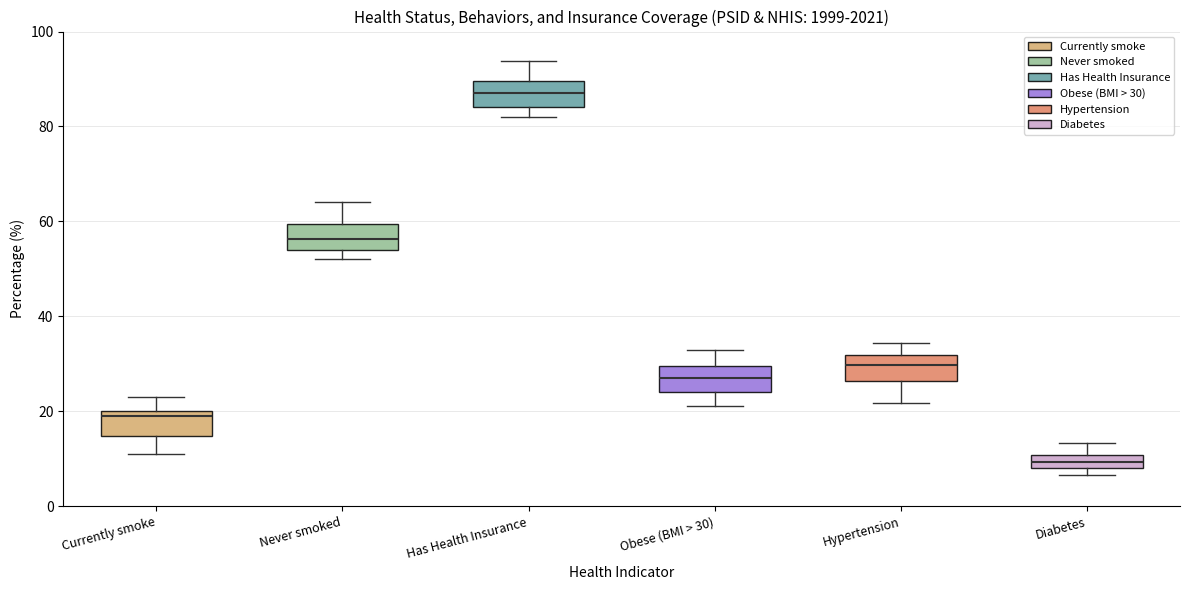

Where does the upper whisker of the box for Currently smoke end on the y-axis? The values are not printed on the chart, so give them approximately, as read against the axis.

24